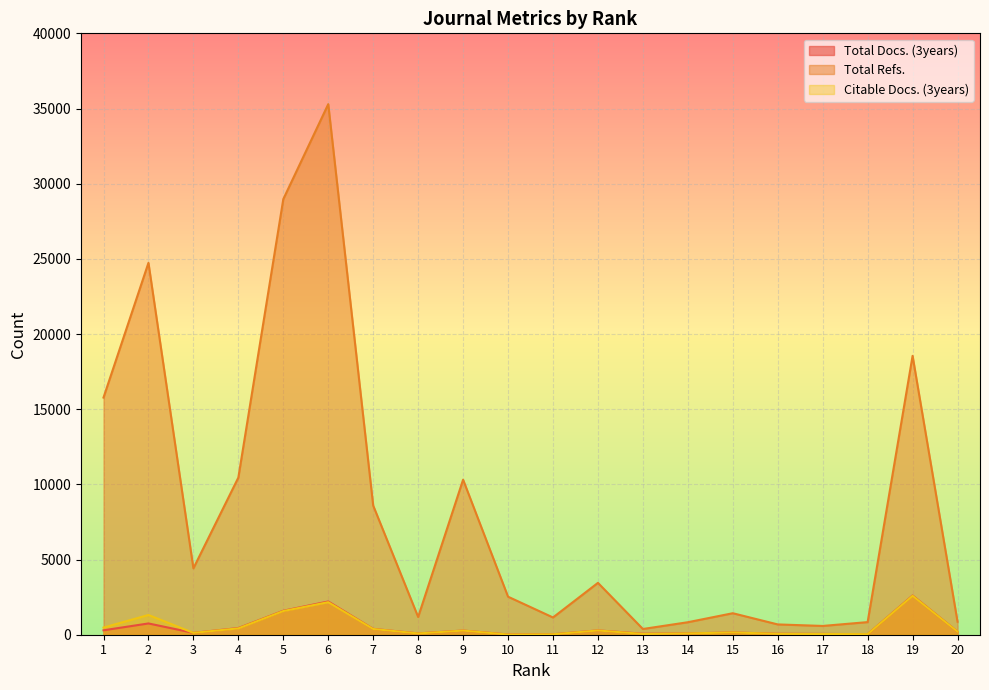

What is the difference between the Total Docs. (3years) values at 15 and 3?

28